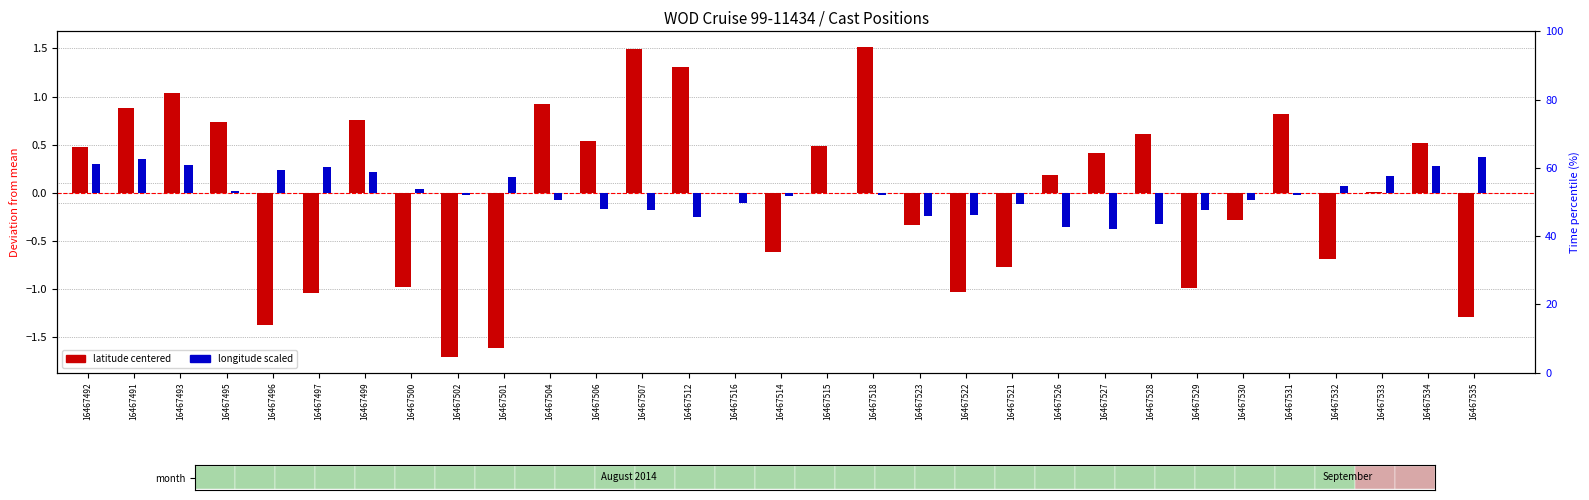

List the series in order of their overall mean, lowest first.

longitude (scaled), latitude (centered)